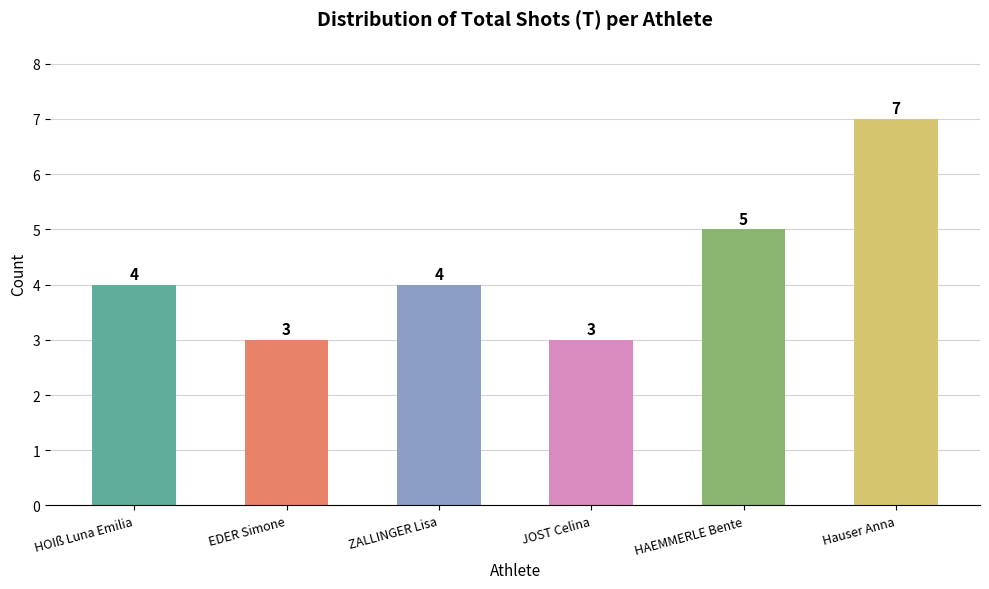

Reading right to left, what are all the values shown in this chart?

Hauser Anna=7	HAEMMERLE Bente=5	JOST Celina=3	ZALLINGER Lisa=4	EDER Simone=3	HOIß Luna Emilia=4